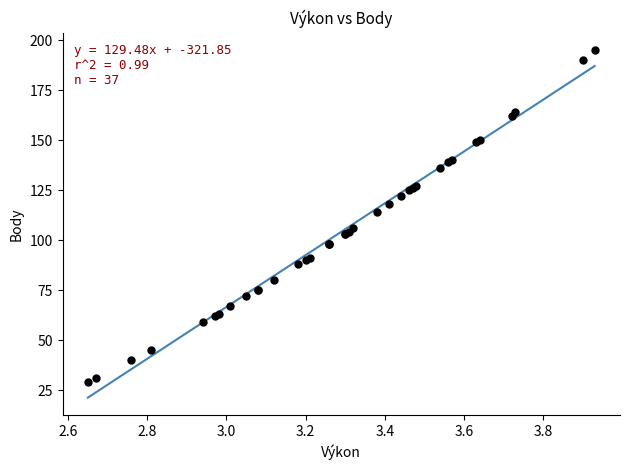

What Y value in the scatter plot is closest to 112?

114